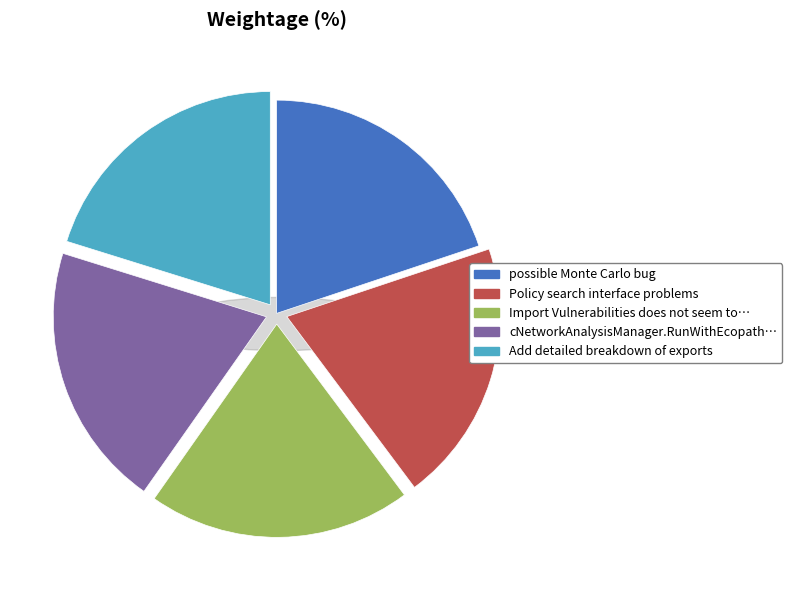

Between cNetworkAnalysisManager.RunWithEcopath and possible Monte Carlo bug, which is larger?

cNetworkAnalysisManager.RunWithEcopath